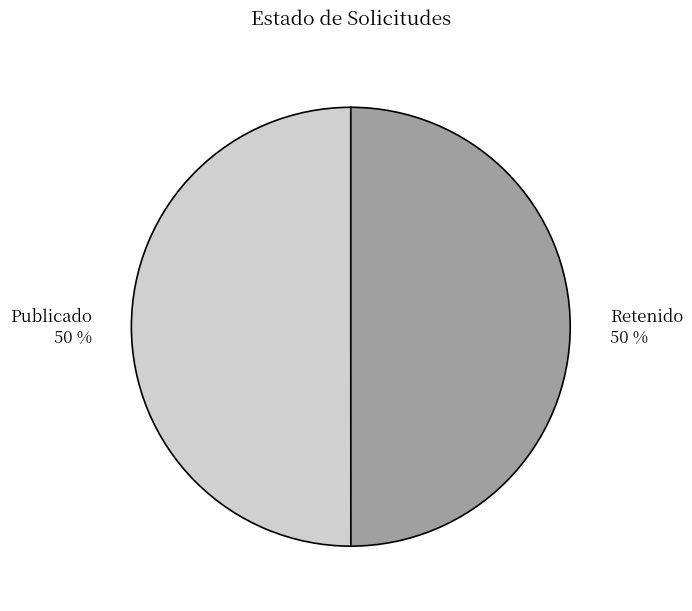

To the nearest percent, what is the combined percentage of Retenido and Publicado?

100%